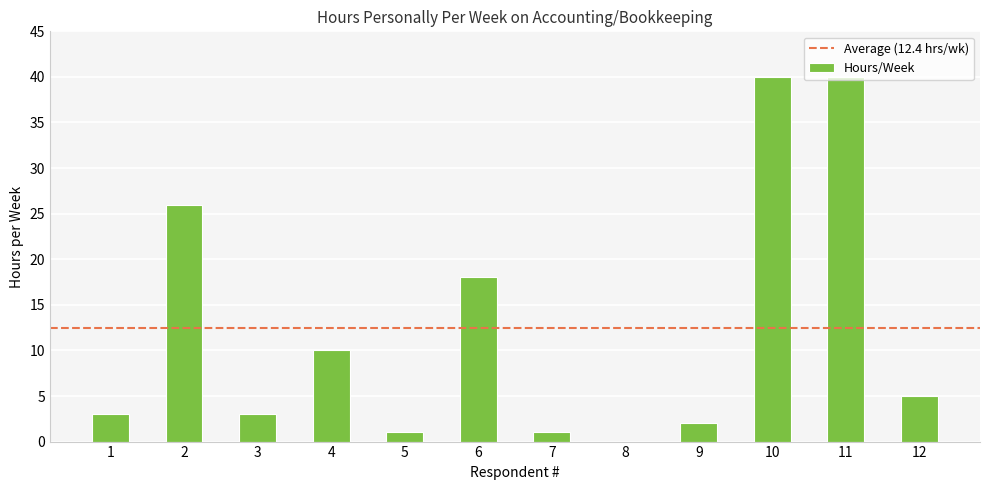

Between 7 and 9, which is larger?

9